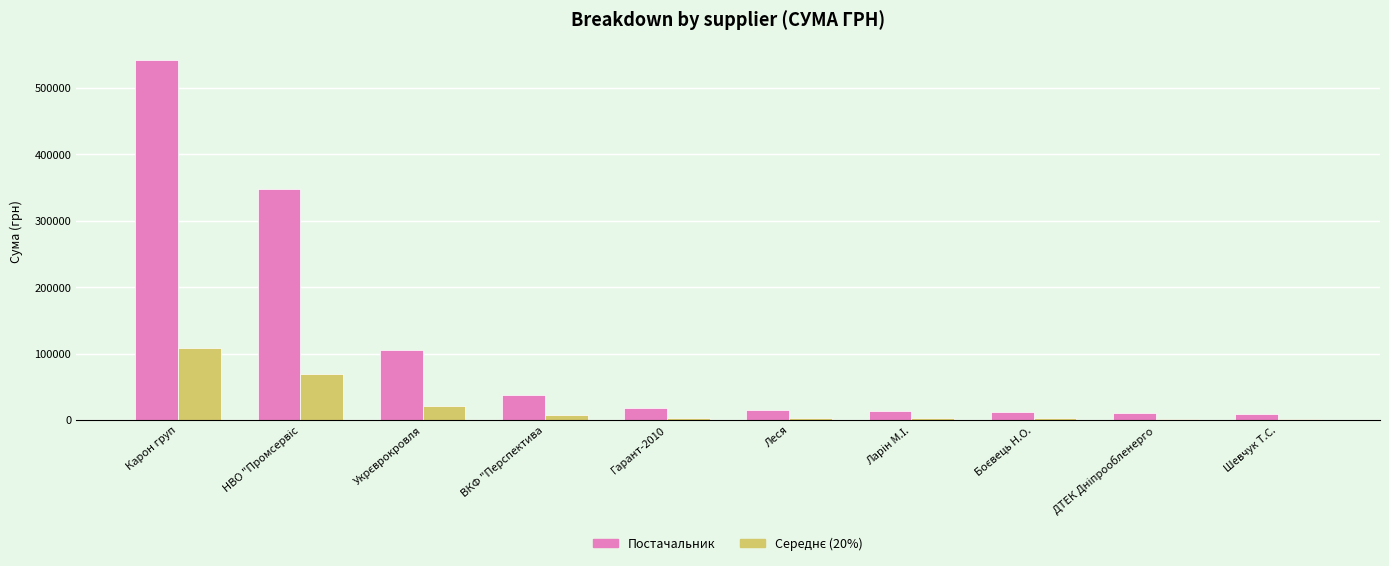

Which series has the largest total across all categories?

Постачальник